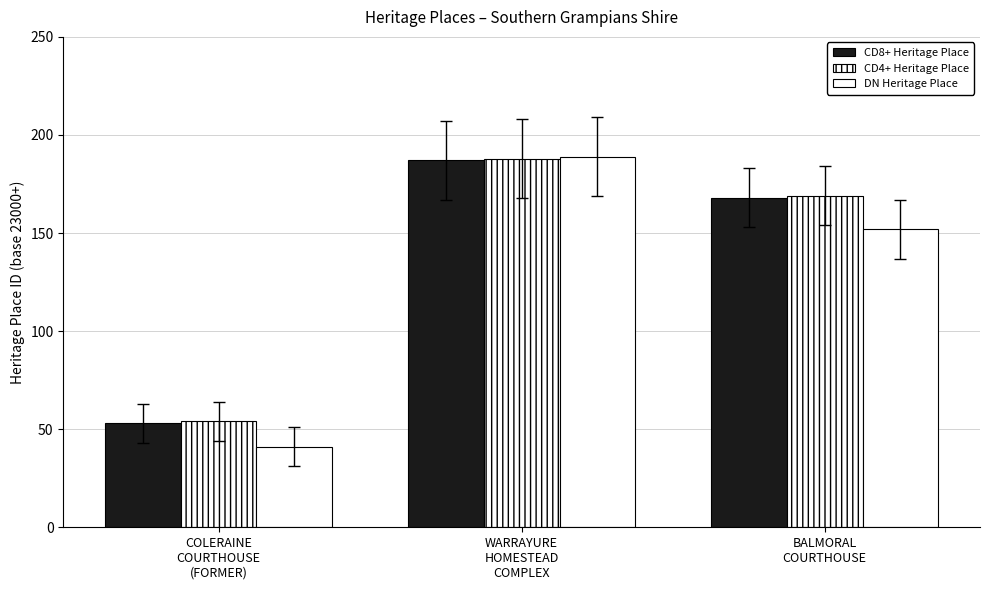

Are the bars horizontal?

No